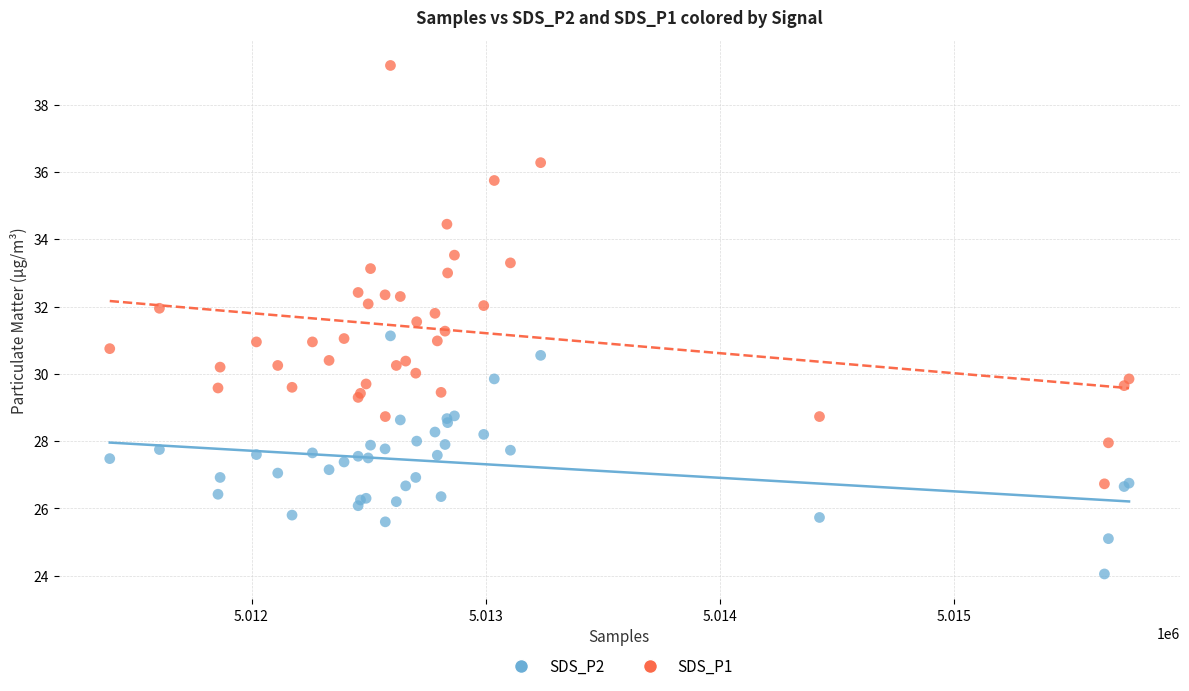

Which series reaches the minimum Y coordinate?

SDS_P2